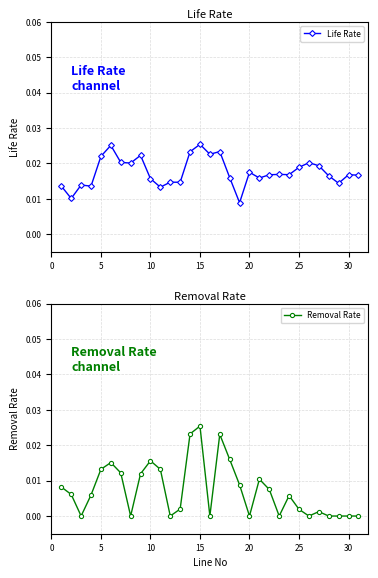

True or false: Removal Rate and Life Rate cross at least once.

False